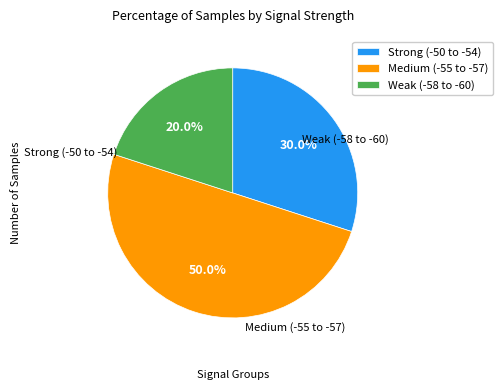

Which category has the smallest portion of the pie?

Weak (-58 to -60)